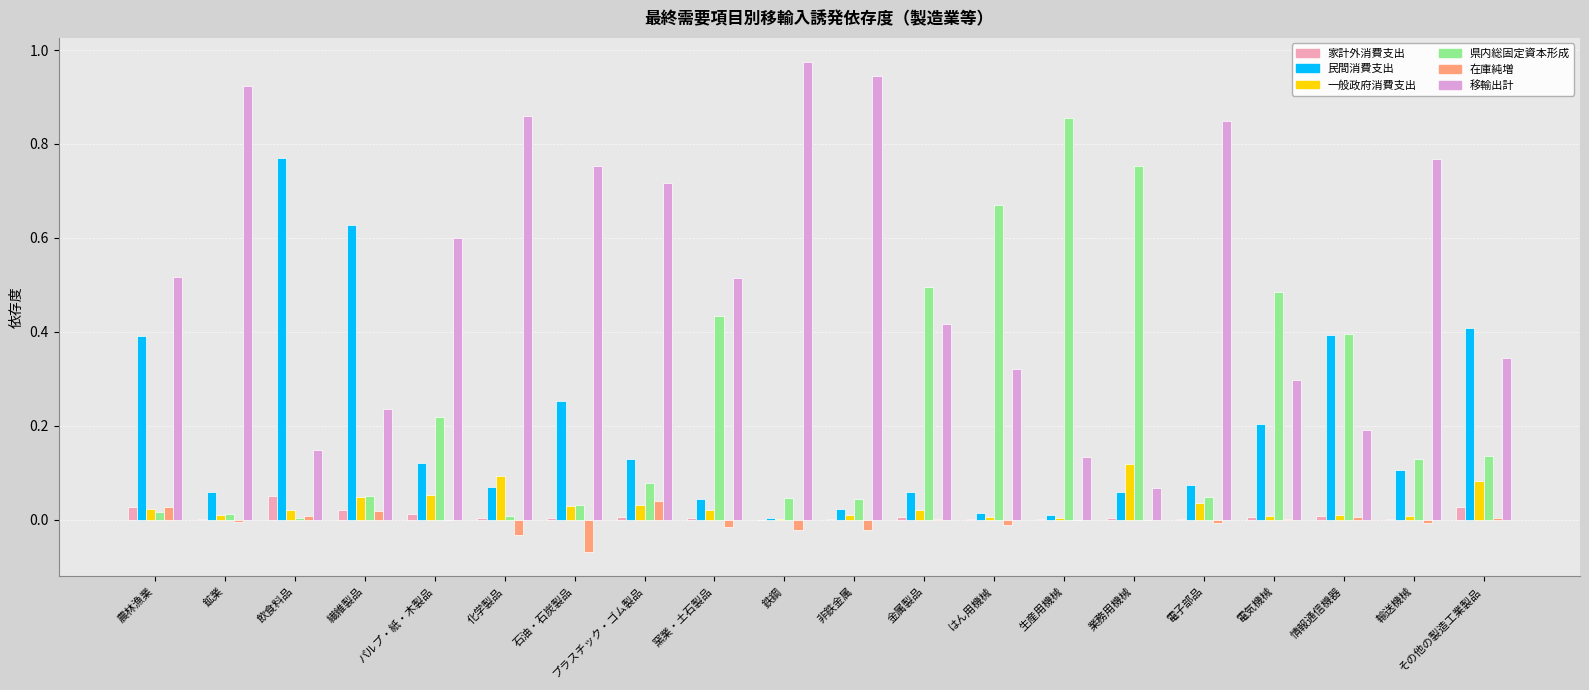

The 県内総固定資本形成 series shows 0.0 at 電子部品. True or false?

True